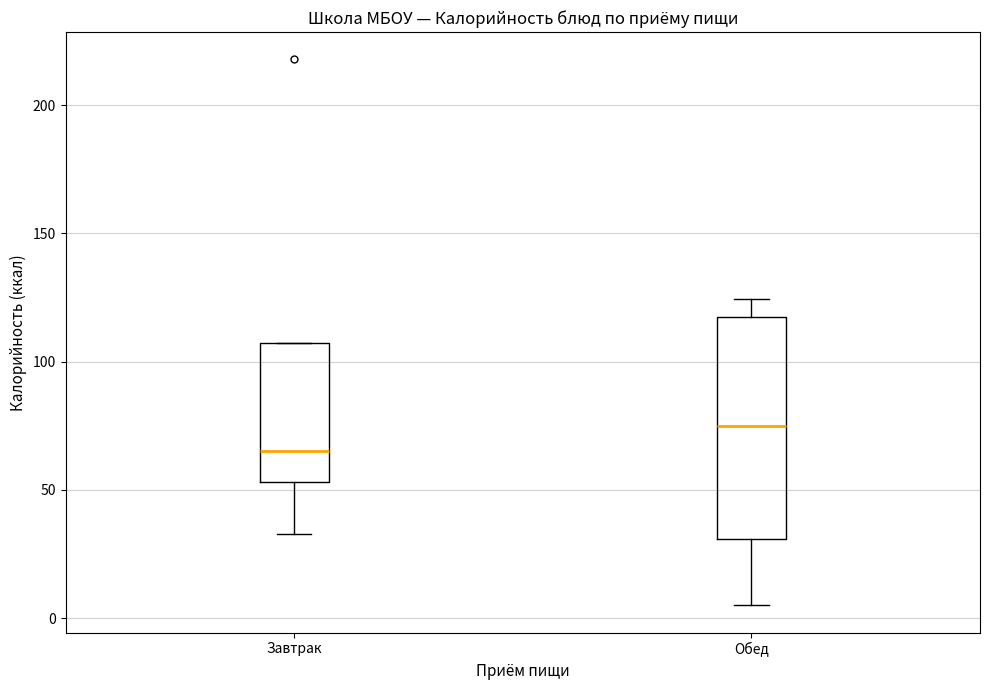

Reading left to right, read every box against the y-axis: the position of its median line, the range the box covers, and the ends of its whiskers. The values are not printed on the chart, so give them approximately, as read against the axis.

Завтрак: median 65, box 55 to 105, whiskers 35 to 105
Обед: median 75, box 30 to 115, whiskers 5 to 125